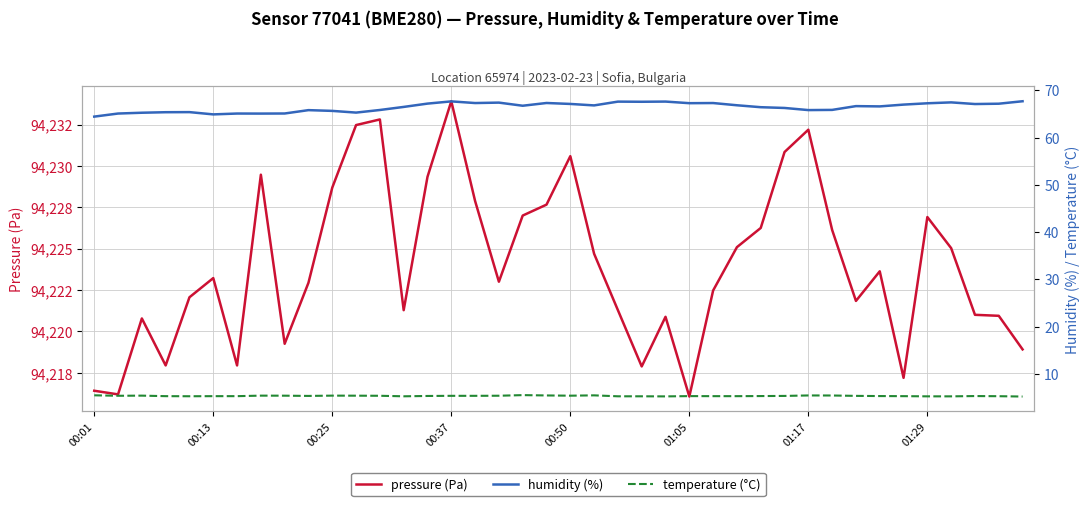

Between 00:13 and 21, which series saw the biggest shift?

pressure (Pa)